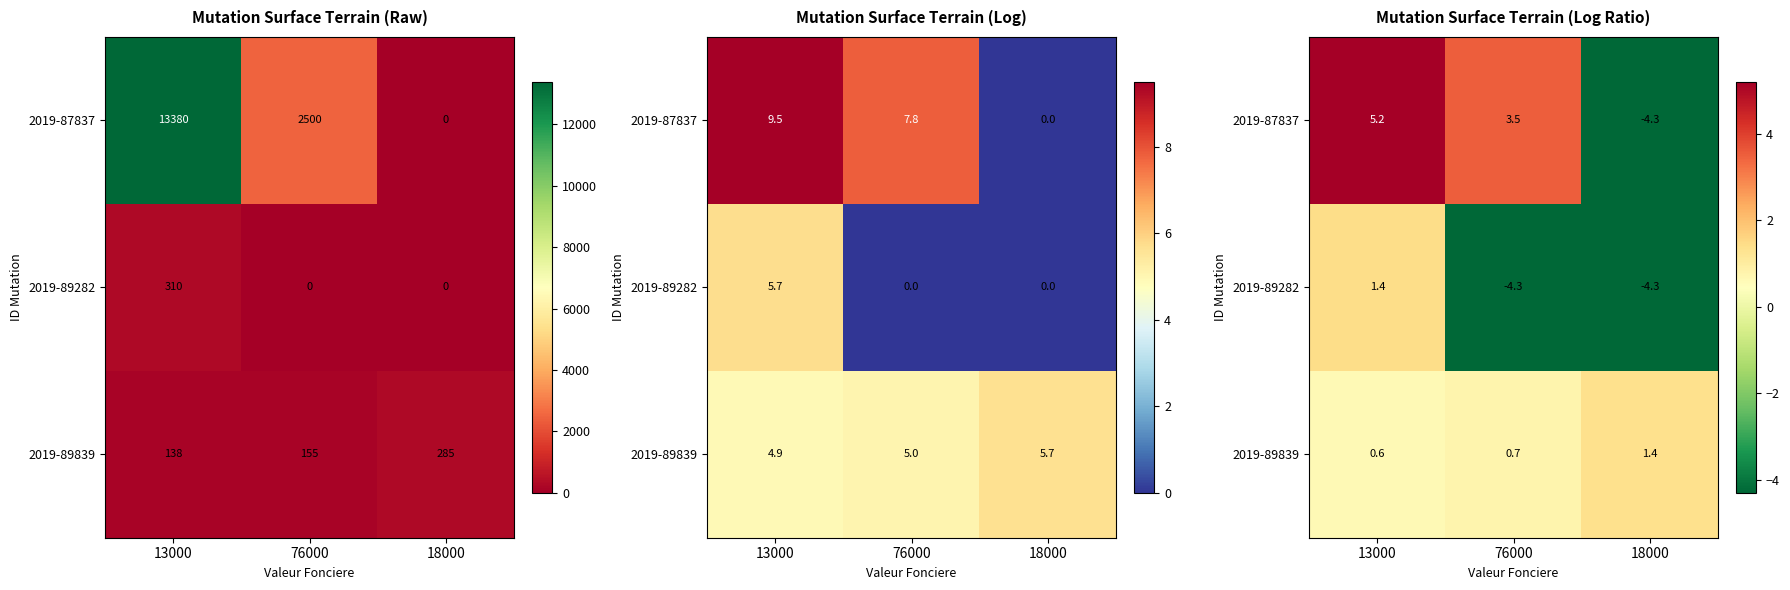

What is the minimum value shown in the chart?

-4.3